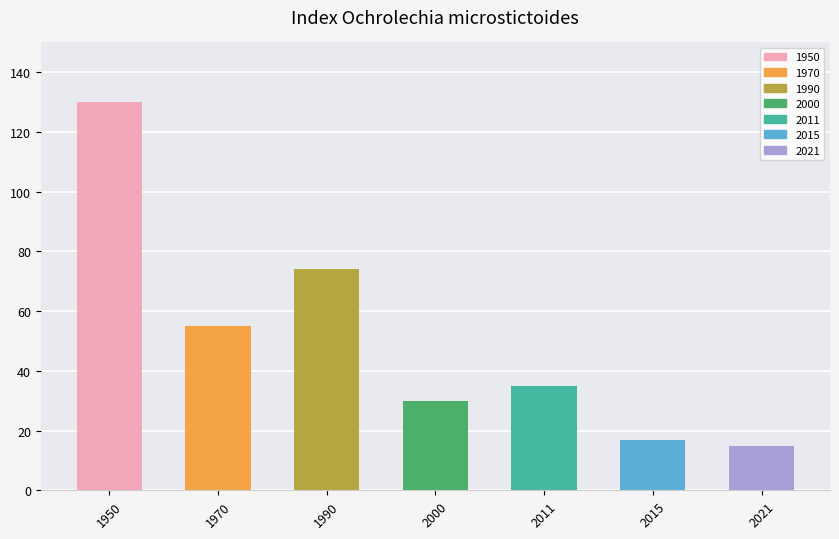

Which label corresponds to the largest value in the chart?

1950